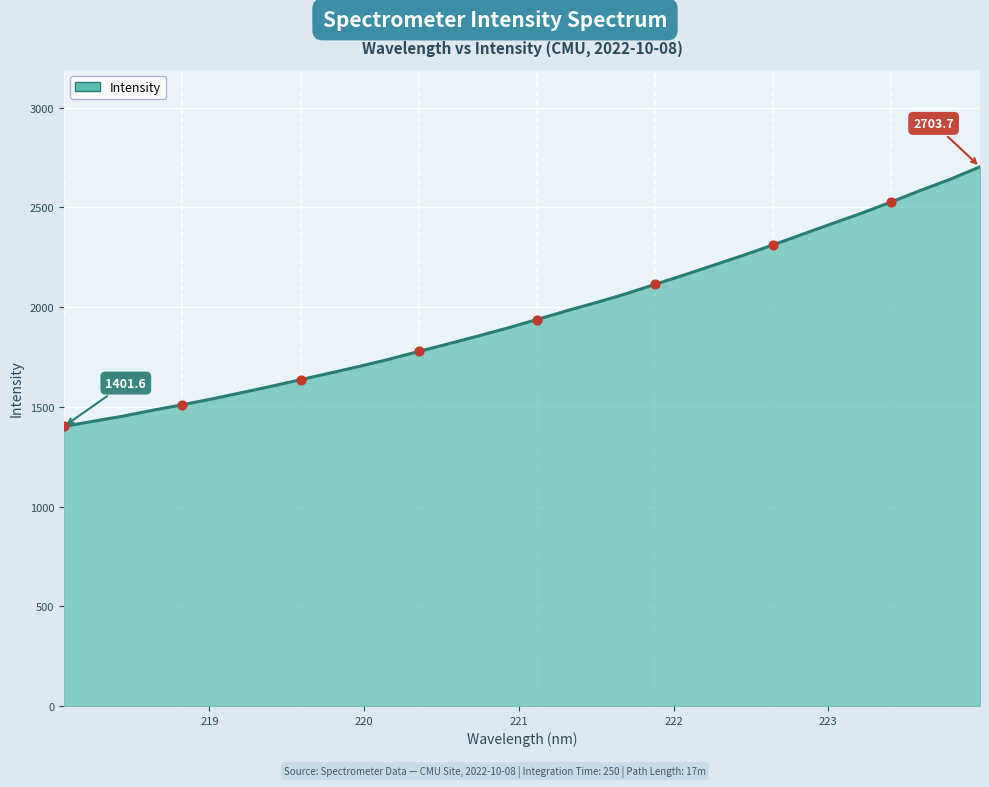

What is the smallest value displayed?

1401.6